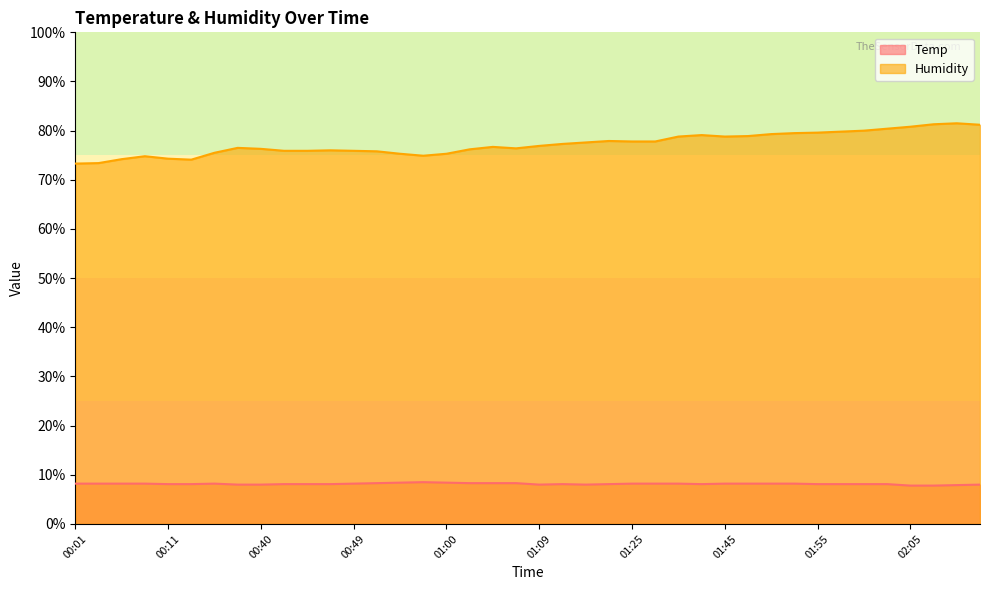

In Temp, how many points are lower than both neighbors (excluding endpoints)?

3